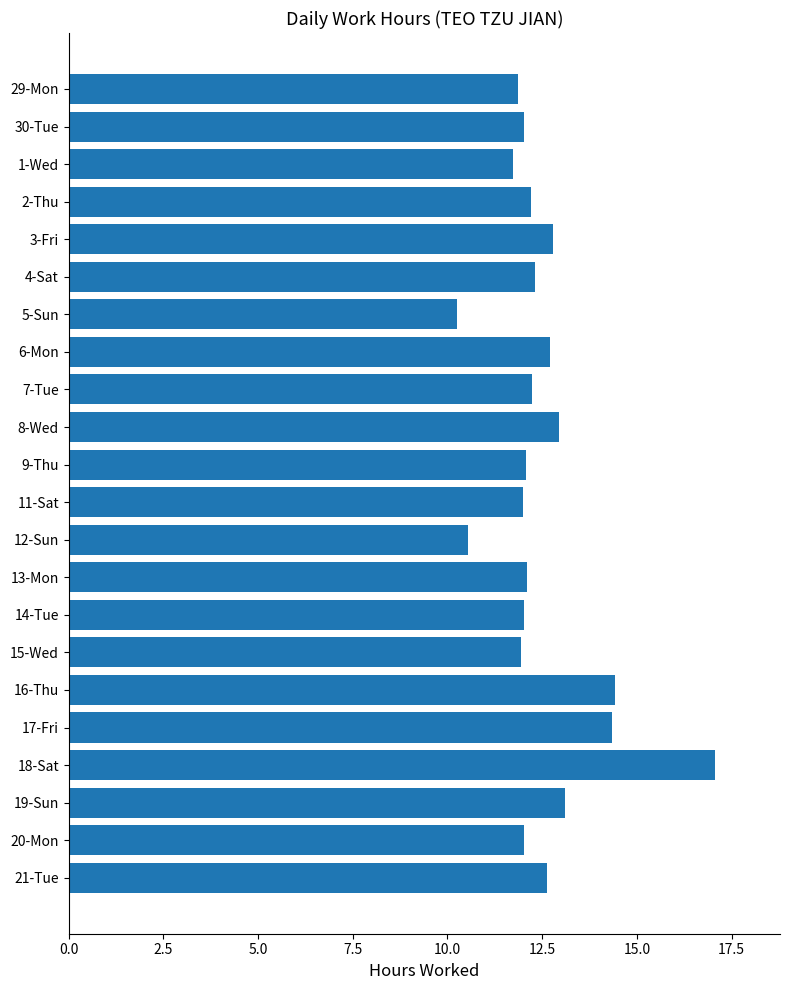

Is it true that the value at 18-Sat is 17.1?

True